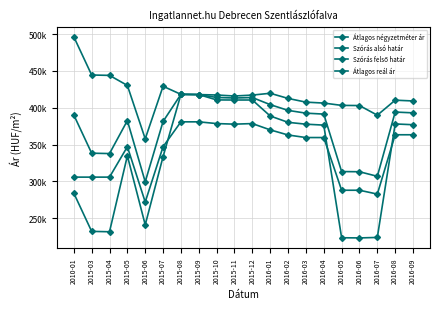

What is the sum of the Átlagos négyzetméter ár values at 2010-01 and 2015-08?

686748